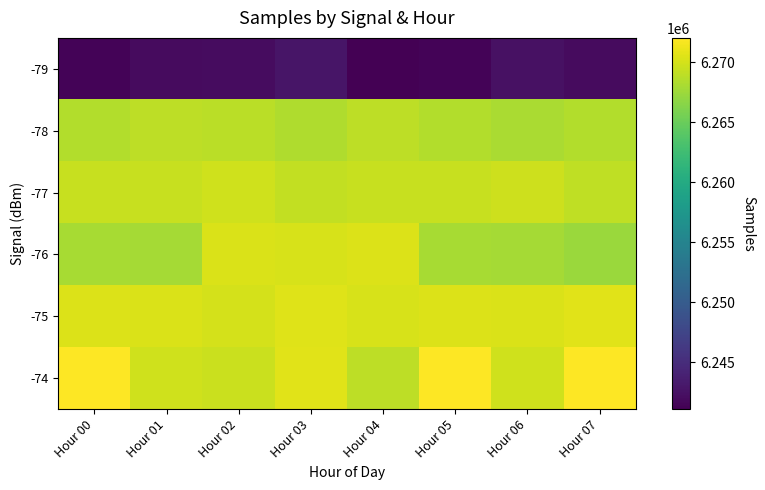

Reading right to left, extract all data points from this chart.

-79: Hour 07=6241948	Hour 06=6242451	Hour 05=6241421	Hour 04=6241100	Hour 03=6242906	Hour 02=6242101	Hour 01=6241948	Hour 00=6241421
-78: Hour 07=6268521	Hour 06=6268055	Hour 05=6268496	Hour 04=6268936	Hour 03=6268329	Hour 02=6268823	Hour 01=6268915	Hour 00=6268521
-77: Hour 07=6269037	Hour 06=6269643	Hour 05=6269501	Hour 04=6269426	Hour 03=6269152	Hour 02=6269837	Hour 01=6269462	Hour 00=6269497
-76: Hour 07=6267422	Hour 06=6267883	Hour 05=6267988	Hour 04=6270357	Hour 03=6270152	Hour 02=6270259	Hour 01=6267883	Hour 00=6267988
-75: Hour 07=6270693	Hour 06=6270276	Hour 05=6270383	Hour 04=6270221	Hour 03=6270562	Hour 02=6270079	Hour 01=6270276	Hour 00=6270383
-74: Hour 07=6272042	Hour 06=6269754	Hour 05=6272042	Hour 04=6269008	Hour 03=6270693	Hour 02=6269513	Hour 01=6269754	Hour 00=6272042